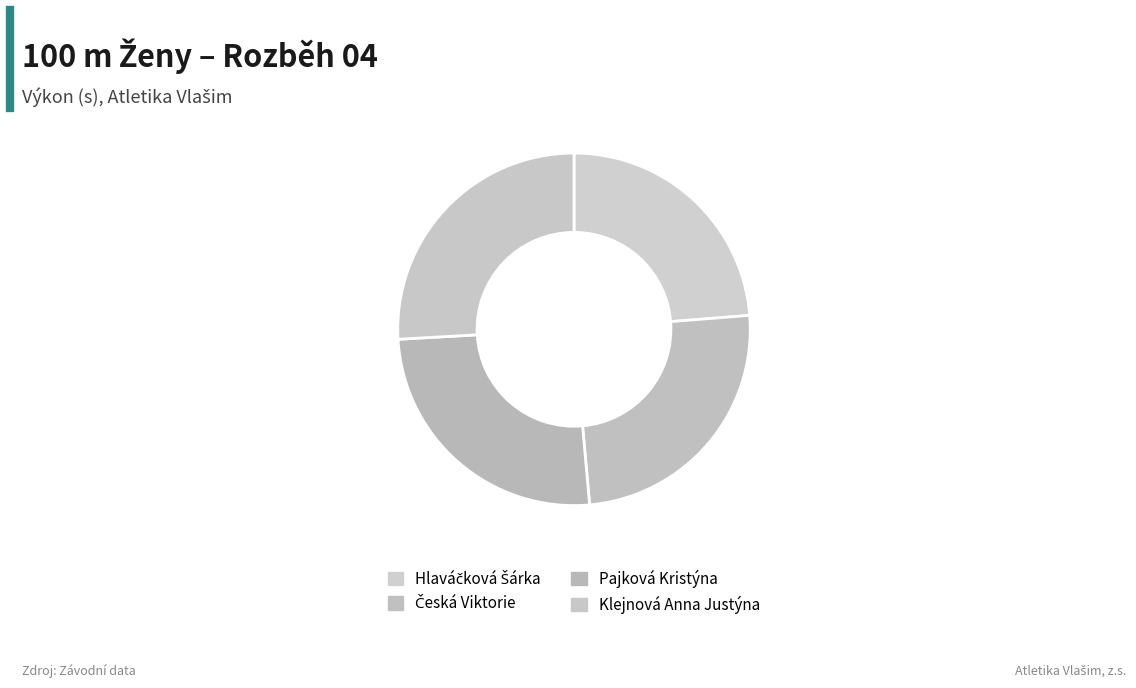

Which slice is the largest?

Klejnová Anna Justýna